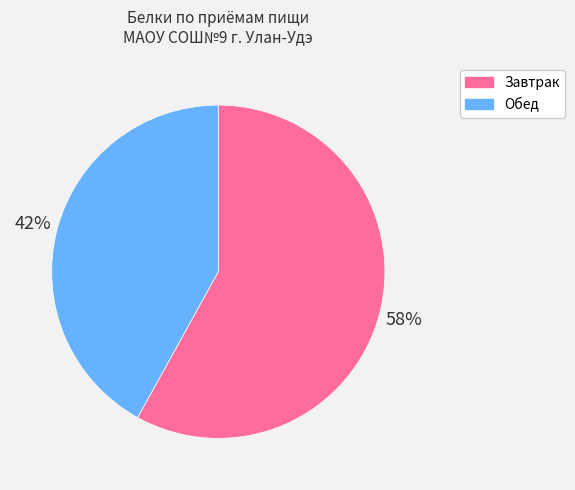

True or false: Завтрак accounts for 69% of the total.

False